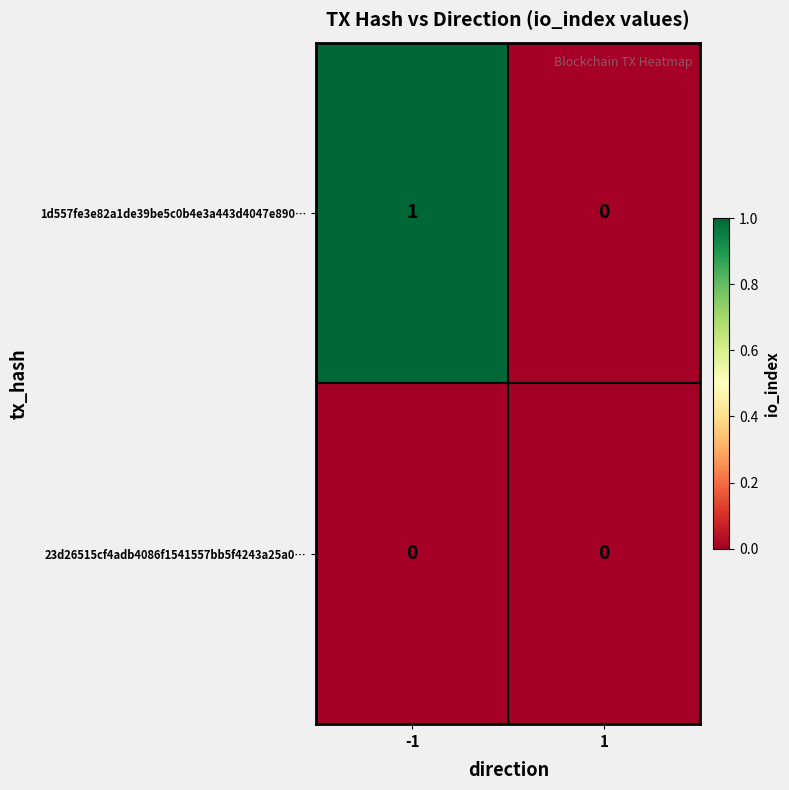

Which series has the largest total across all categories?

1d557fe3e82a1de39be5c0b4e3a443d4047e890…